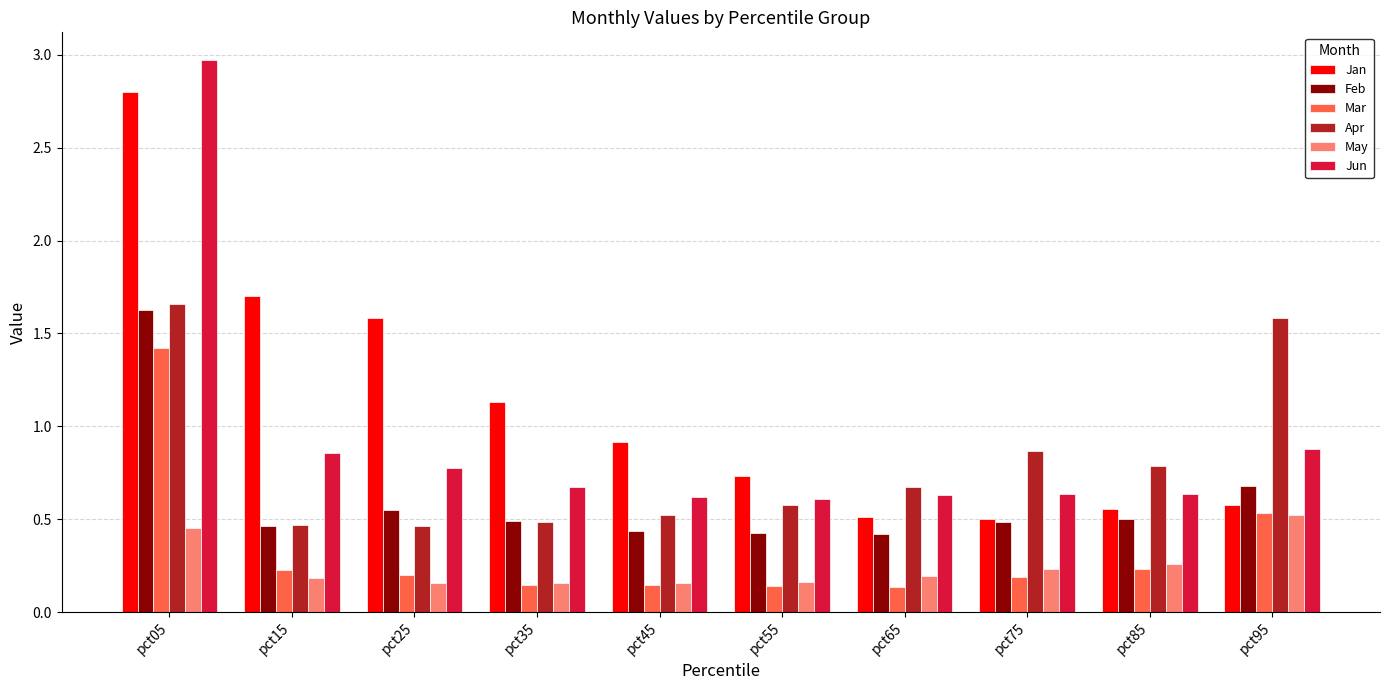

What is the sum of all Jun values?

9.3